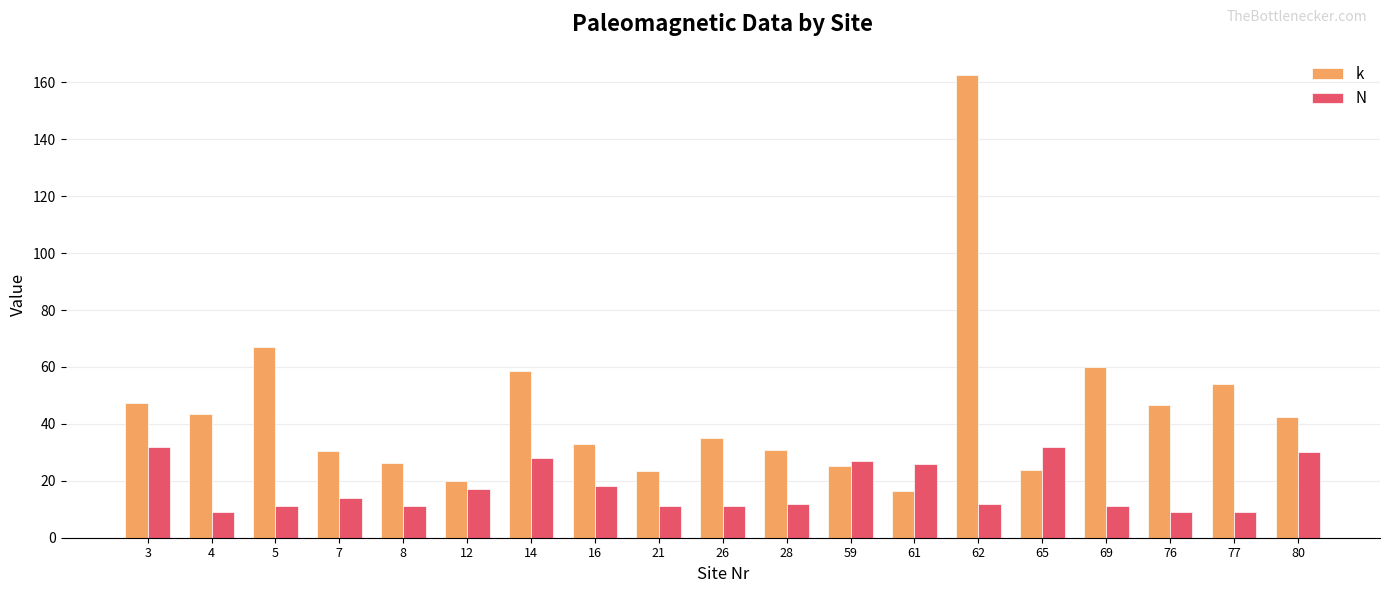

At which category does the chart reach its peak across all series?

62